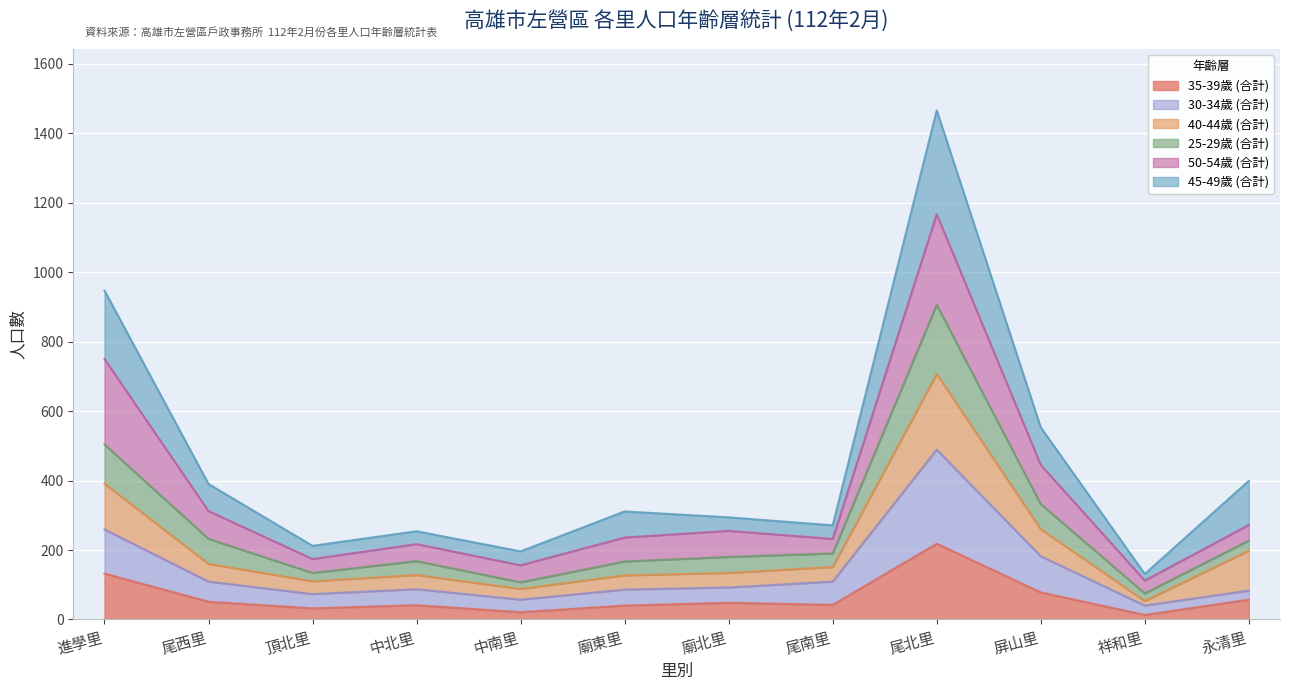

What is the sum of all 35-39歲 (合計) values?

773